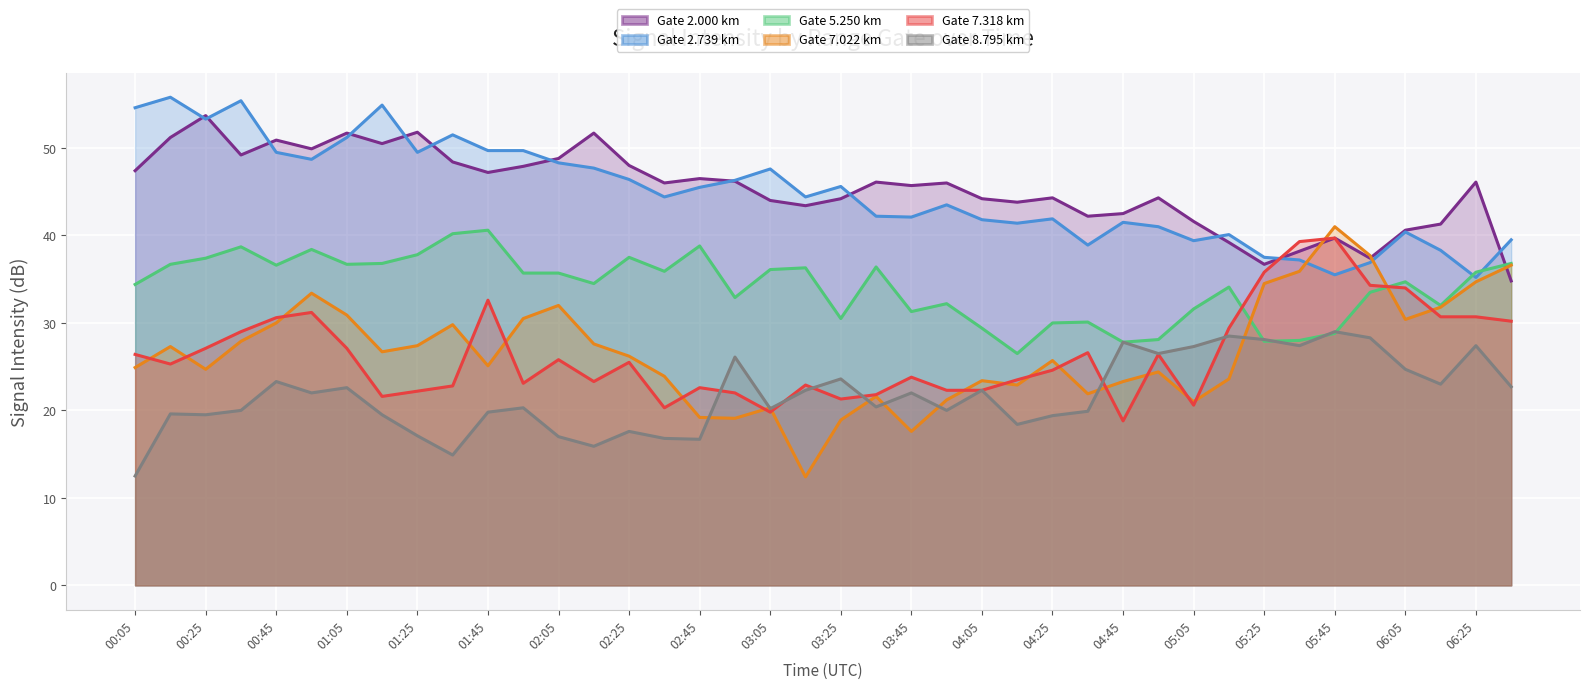

Rank the series by their maximum value, from lowest to highest.

8.795, 7.318, 5.250, 7.022, 2.000, 2.739